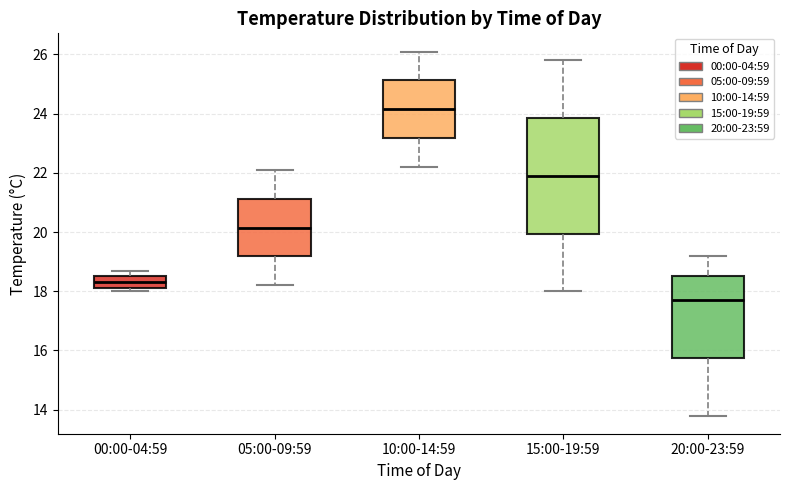

Reading left to right, transcribe this box plot: for each box, give where its median line is, the range the box spans, and where its two whiskers end, as read against the y-axis. The values are not printed on the chart, so give them approximately, as read against the axis.

00:00-04:59: median 18.4, box 18.2 to 18.6, whiskers 18.0 to 18.8
05:00-09:59: median 20.2, box 19.2 to 21.2, whiskers 18.2 to 22.2
10:00-14:59: median 24.2, box 23.2 to 25.2, whiskers 22.2 to 26.2
15:00-19:59: median 22.0, box 20.0 to 23.8, whiskers 18.0 to 25.8
20:00-23:59: median 17.8, box 15.8 to 18.6, whiskers 13.8 to 19.2